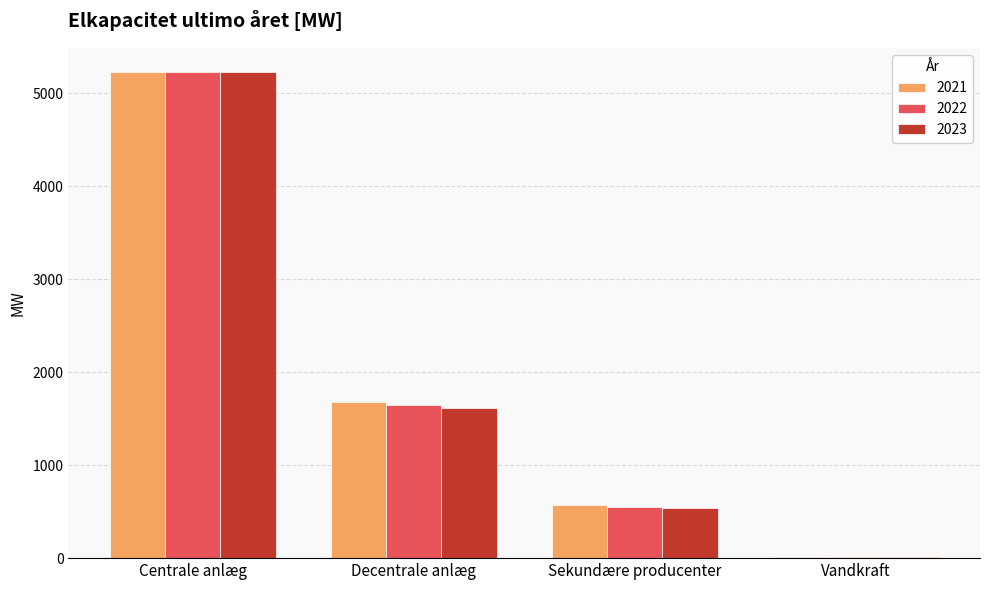

What is the sum of all 2022 values?

7435.0